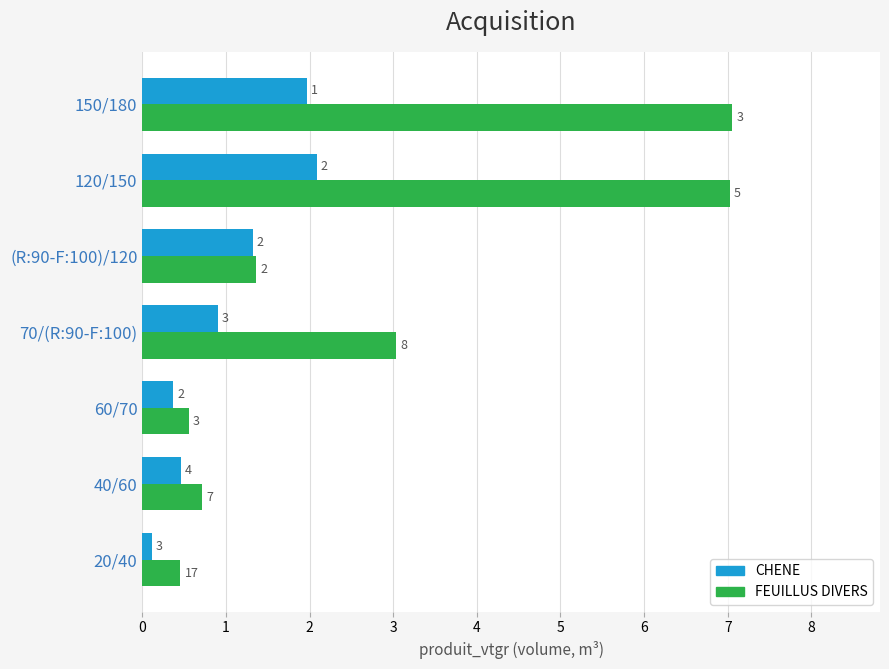

What is the difference between the maximum and minimum values in the CHENE series?

2.0